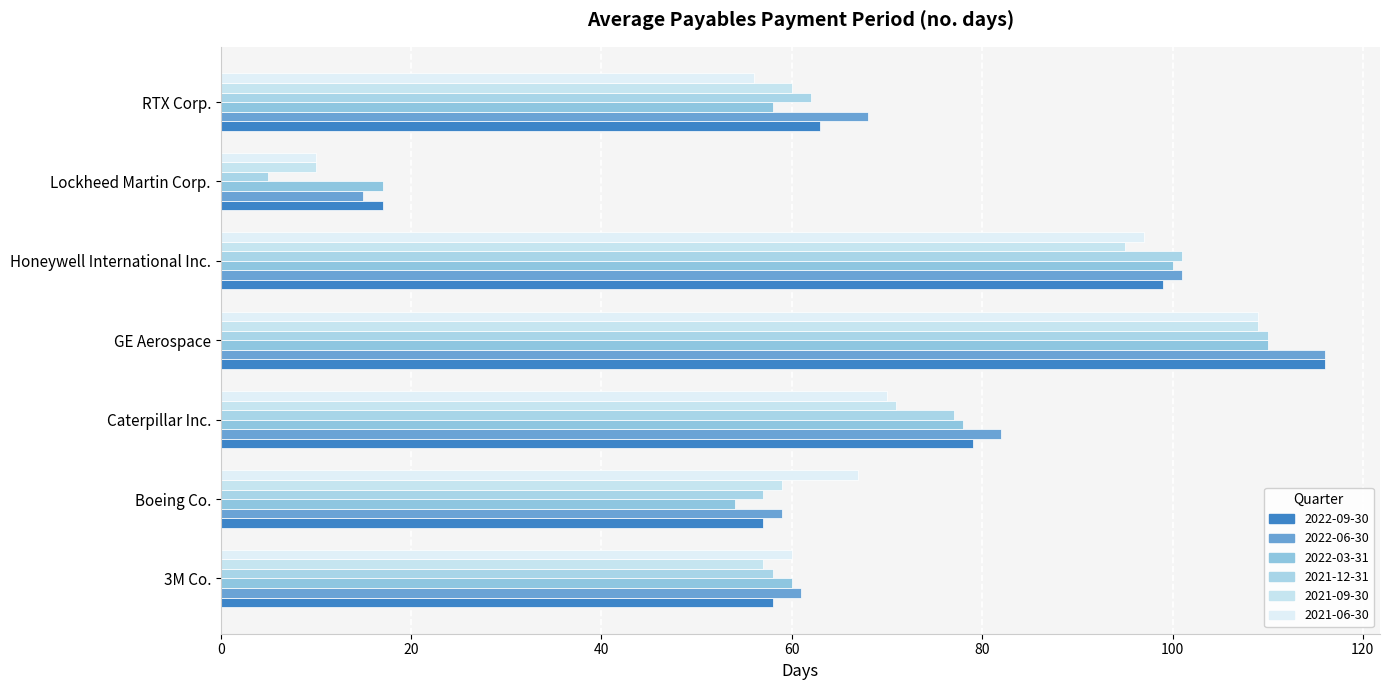

At which label does 2022-09-30 first exceed 63?

Caterpillar Inc.